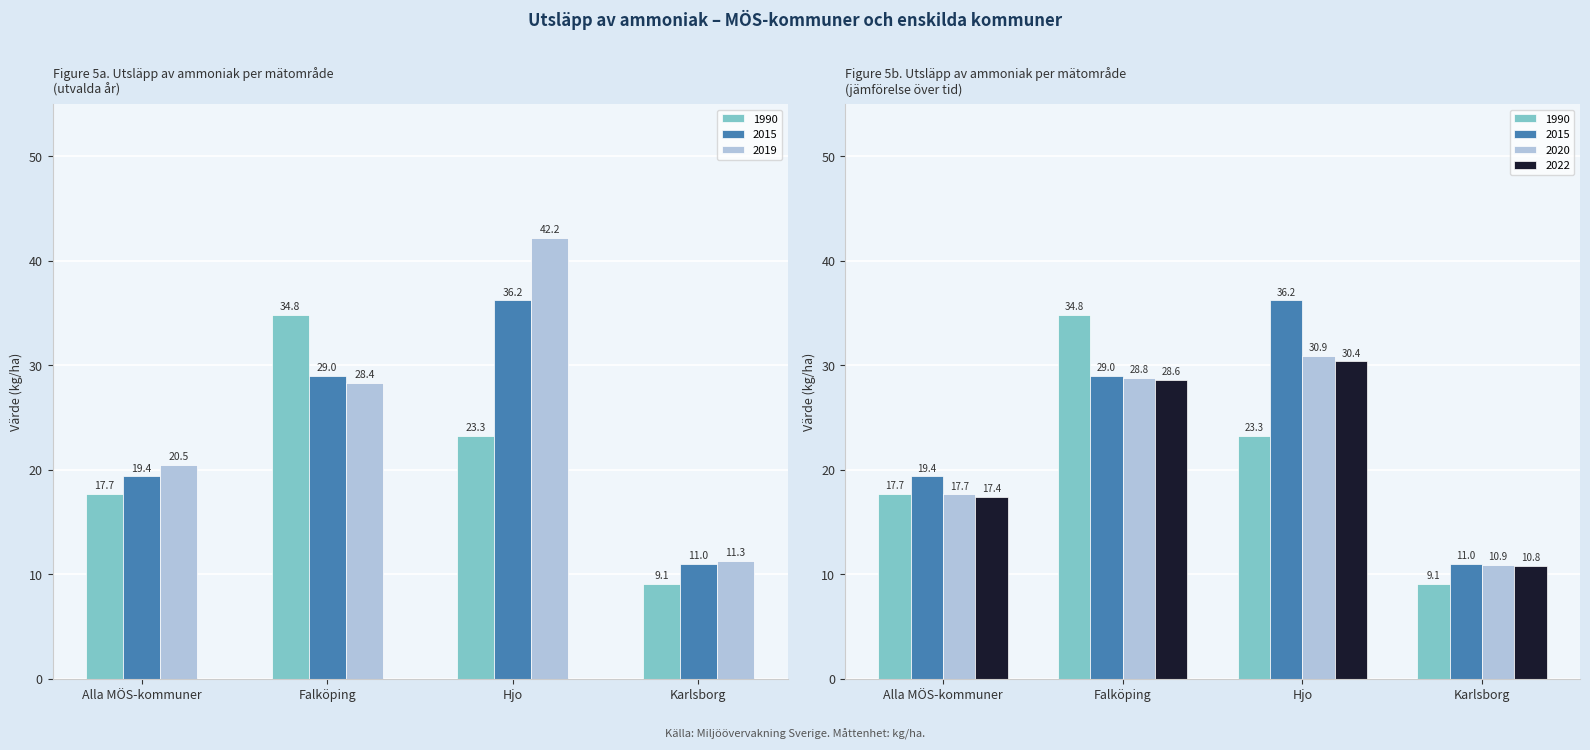

Does the chart contain any negative values?

No